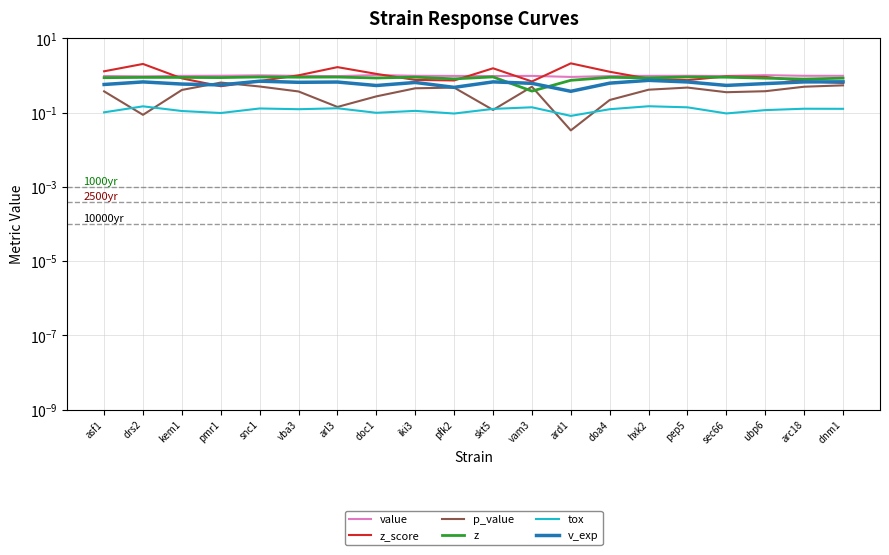

What is the label of the 8th point from the right?

ard1